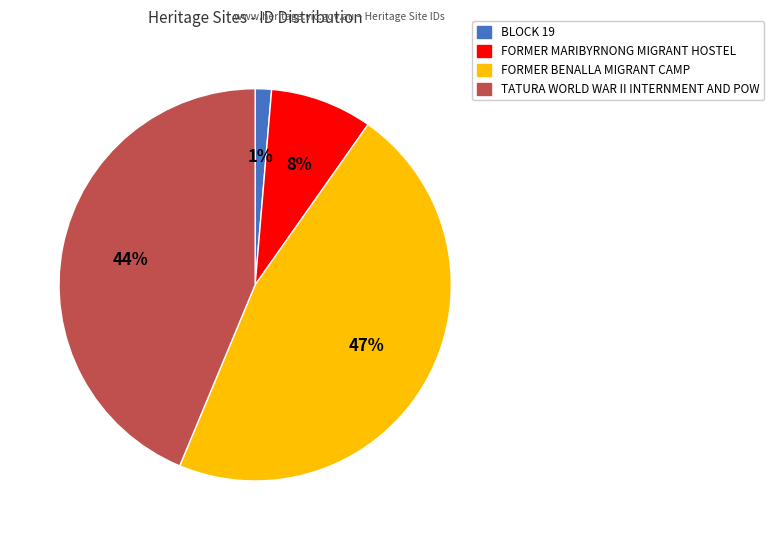

To the nearest percent, what is the combined percentage of FORMER MARIBYRNONG MIGRANT HOSTEL and FORMER BENALLA MIGRANT CAMP?

55%